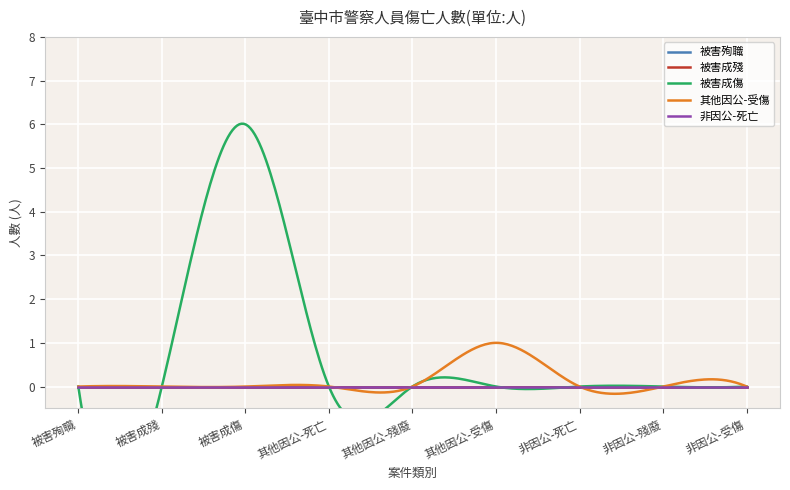

Which series has the largest total across all categories?

被害成傷